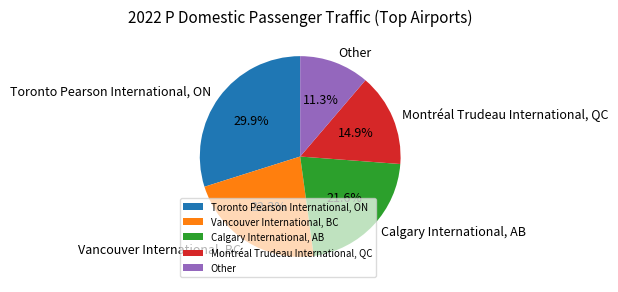

Is it true that Montréal Trudeau International, QC is 15% of the pie?

True